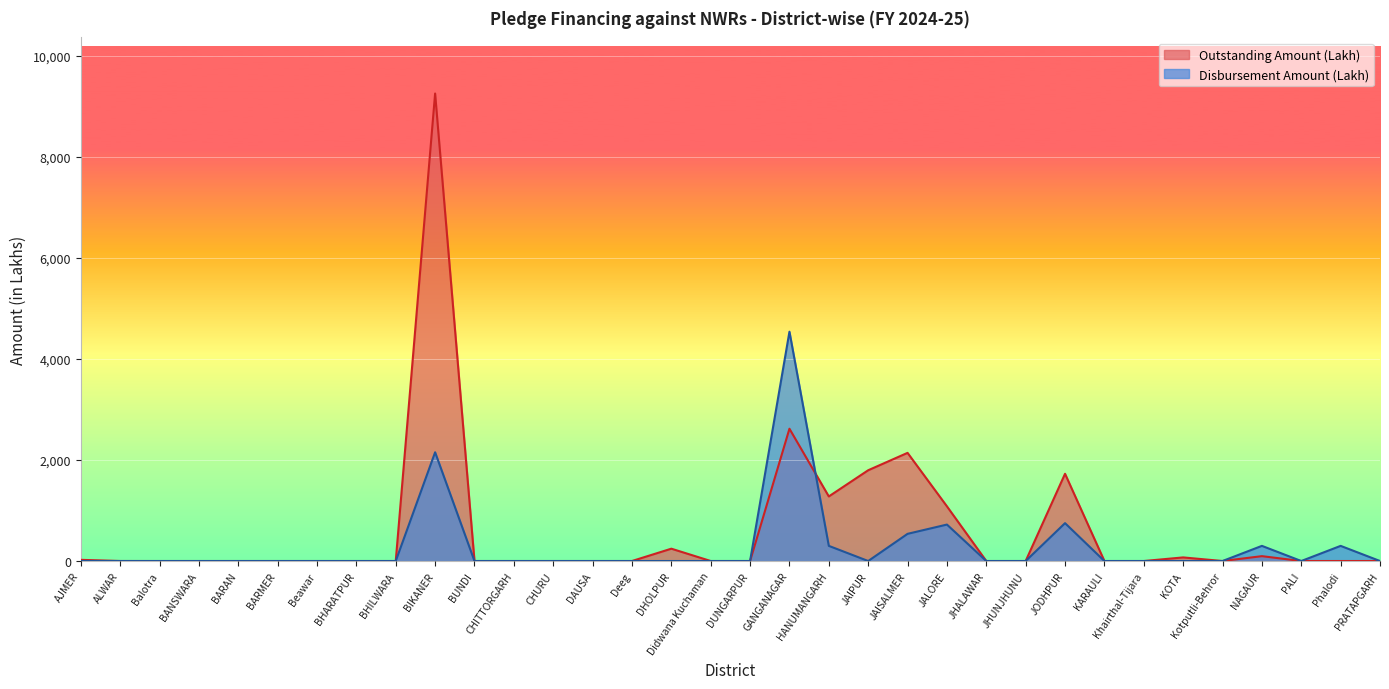

True or false: Disbursement Amount (Lakh) has a value of 300.0 at HANUMANGARH.

True